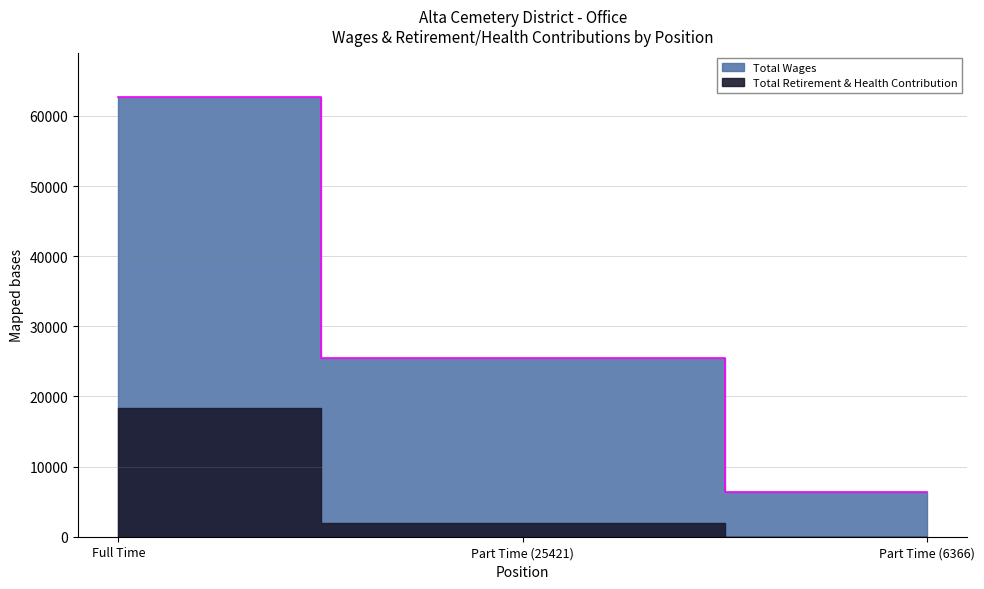

What is the change in value from Full Time to Part Time (25421)?

-37329